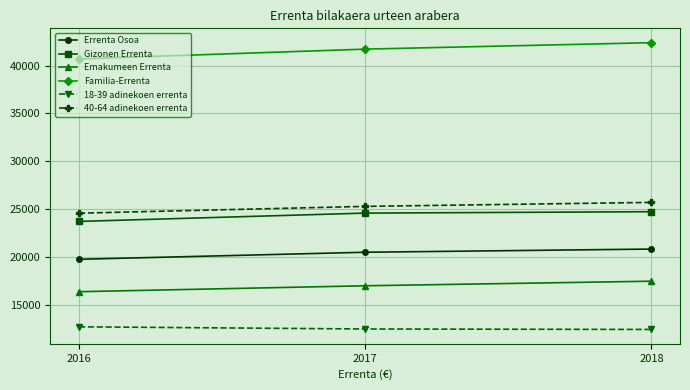

What is the average value of the 40-64 adinekoen errenta series?

25185